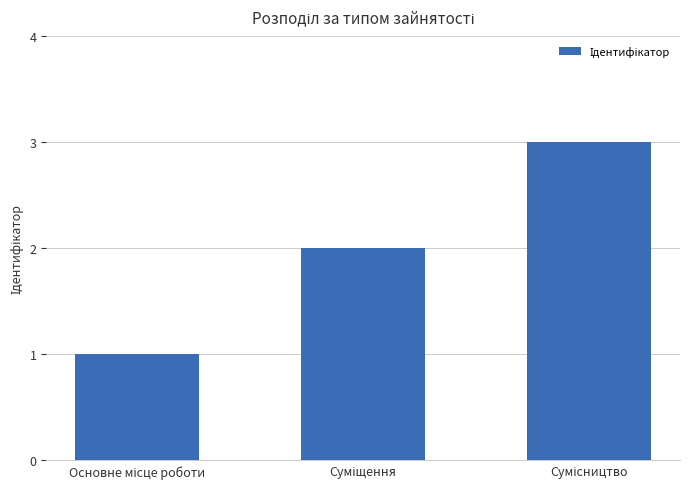

What is the maximum value shown in the chart?

3